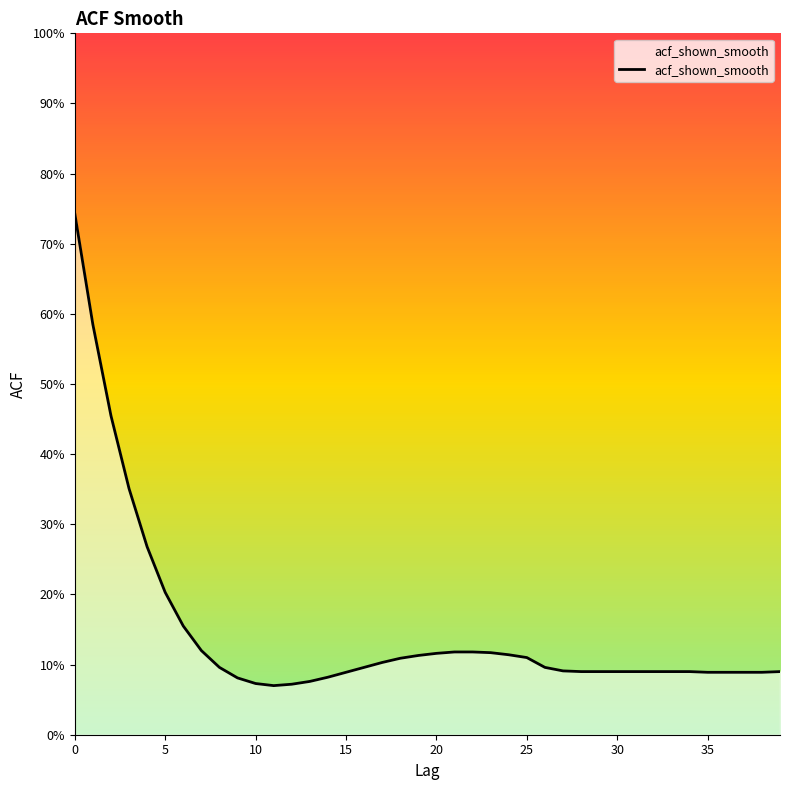

Is this an area chart (filled region under the line)?

Yes